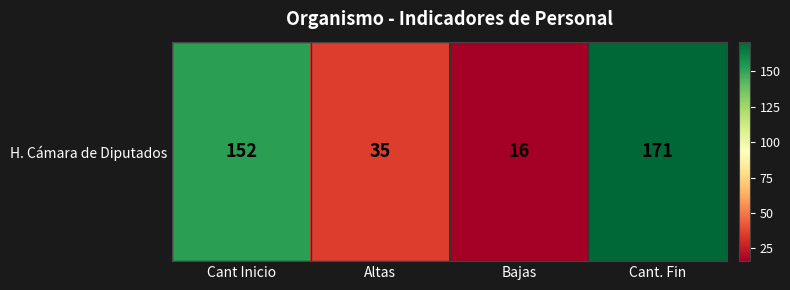

What is the change in value from Cant Inicio to Cant. Fin?

+19